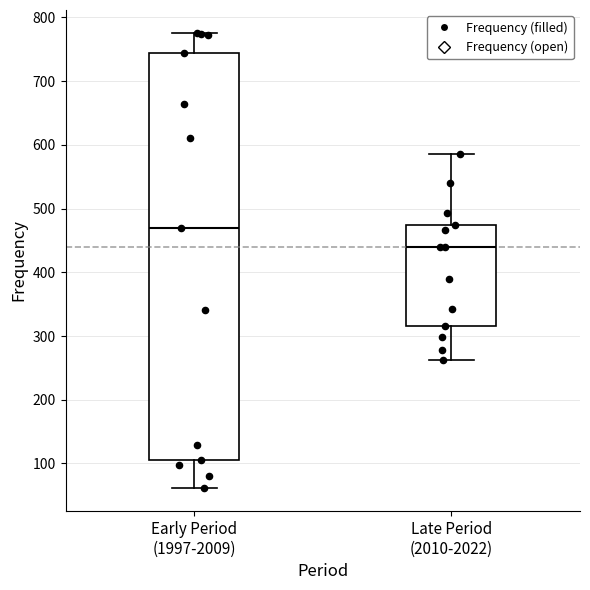

Reading left to right, read every box against the y-axis: the position of its median line, the range the box covers, and the ends of its whiskers. The values are not printed on the chart, so give them approximately, as read against the axis.

Early Period (1997-2009): median 470, box 110 to 750, whiskers 60 to 780
Late Period (2010-2022): median 440, box 320 to 470, whiskers 260 to 590